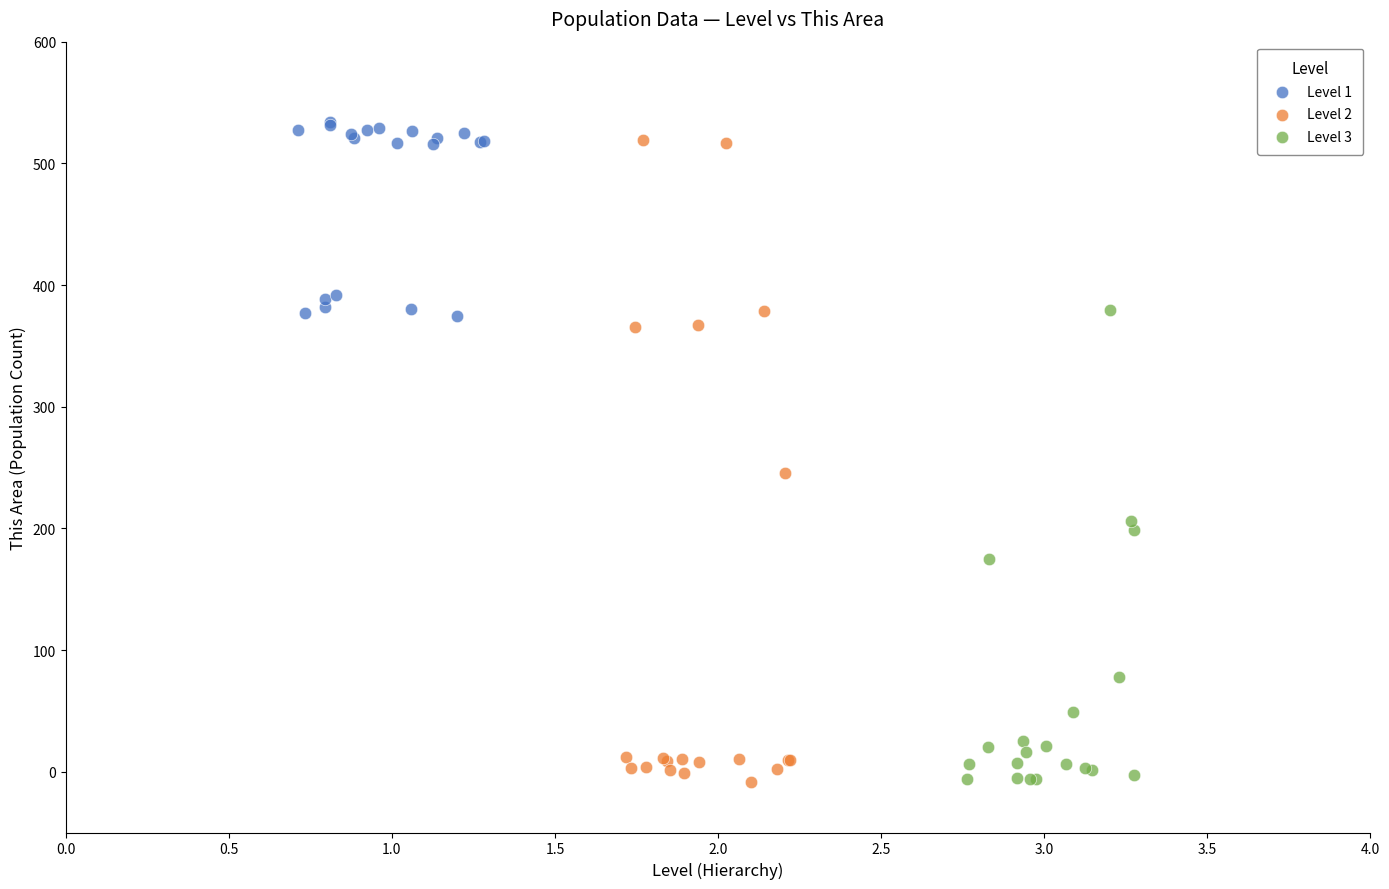

Which series contains the highest Y value?

Level 1